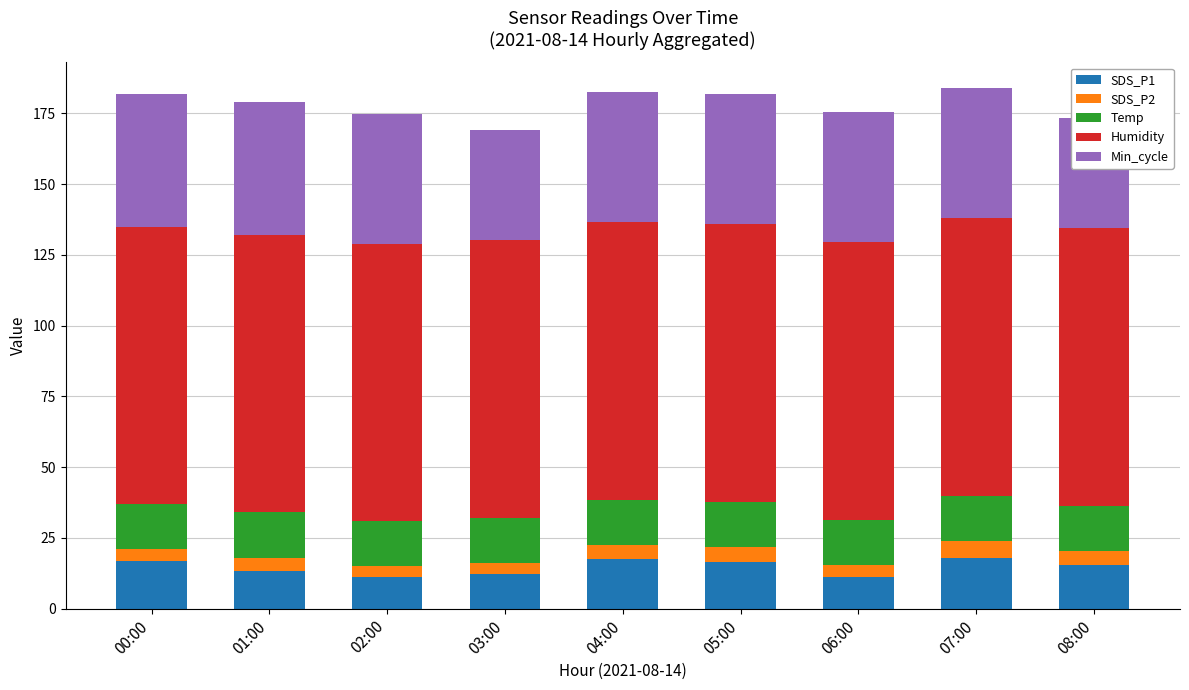

Reading right to left, what are all the values shown in this chart?

SDS_P1: 08:00=15.6	07:00=17.8	06:00=11.0	05:00=16.6	04:00=17.5	03:00=12.1	02:00=11.1	01:00=13.2	00:00=16.9
SDS_P2: 08:00=4.7	07:00=5.9	06:00=4.4	05:00=5.2	04:00=5.0	03:00=4.1	02:00=3.9	01:00=4.8	00:00=3.9
Temp: 08:00=15.9	07:00=15.9	06:00=15.9	05:00=15.9	04:00=15.9	03:00=15.9	02:00=15.9	01:00=16.0	00:00=16.0
Humidity: 08:00=98.3	07:00=98.2	06:00=98.1	05:00=98.2	04:00=98.2	03:00=98.1	02:00=97.9	01:00=98.1	00:00=98.0
Min_cycle: 08:00=39.0	07:00=46.0	06:00=46.0	05:00=46.0	04:00=46.0	03:00=39.0	02:00=46.0	01:00=47.0	00:00=47.0